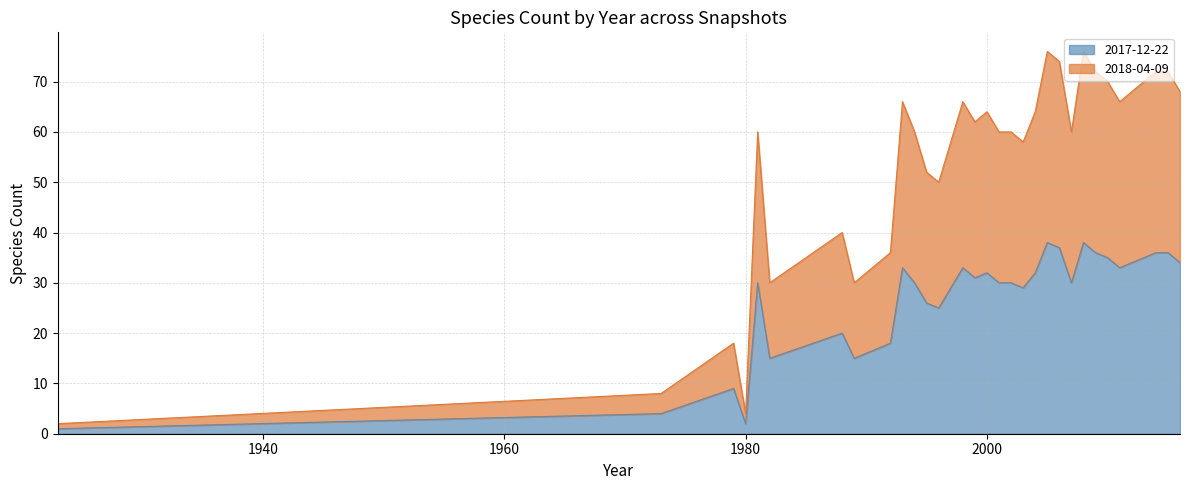

At which category is the sum across all series the highest?

2005